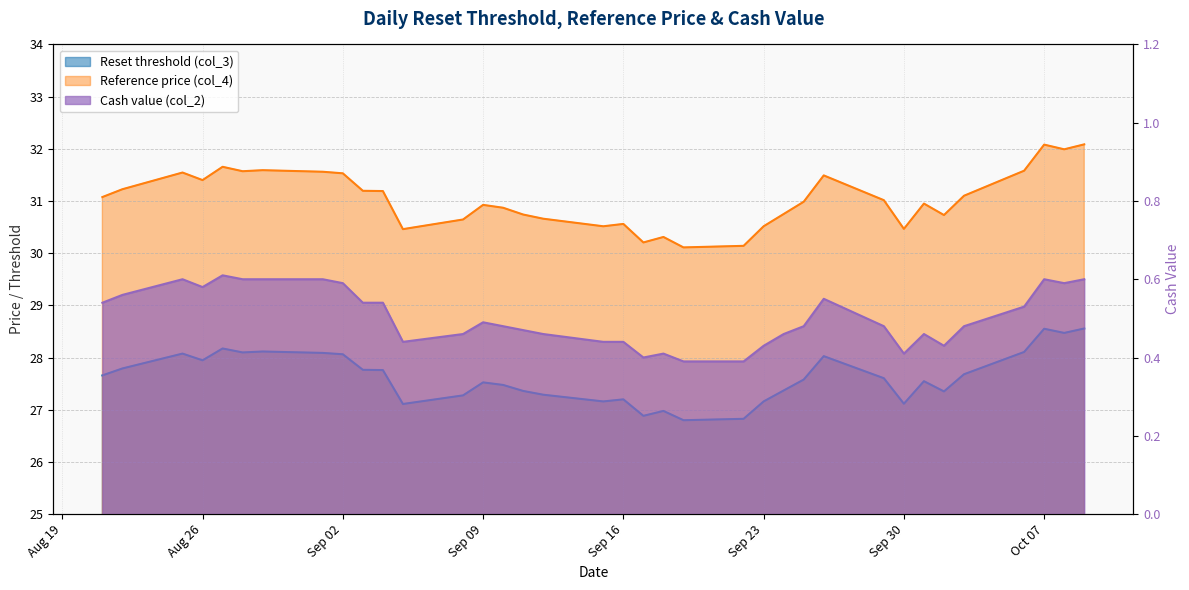

In Reset threshold (col_3), how many points are higher than both neighbors (excluding endpoints)?

9